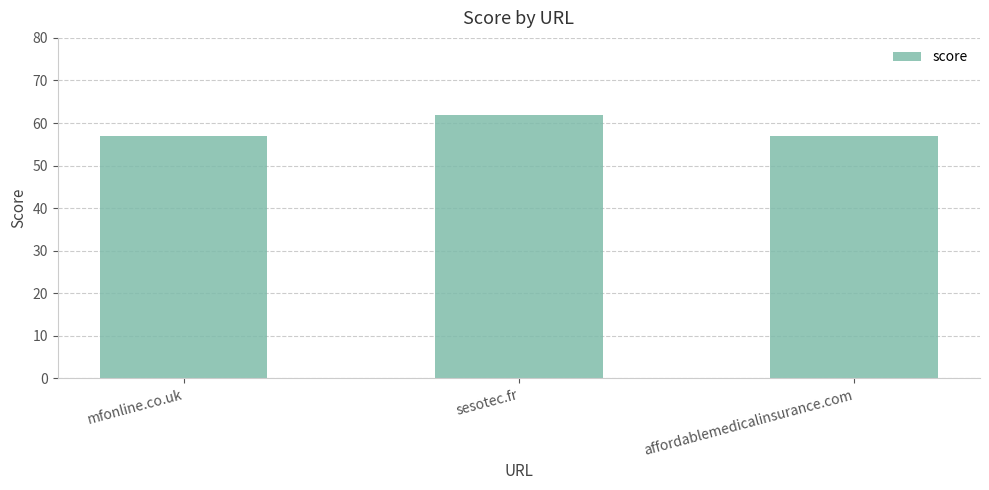

How many values are between 57 and 62?

3